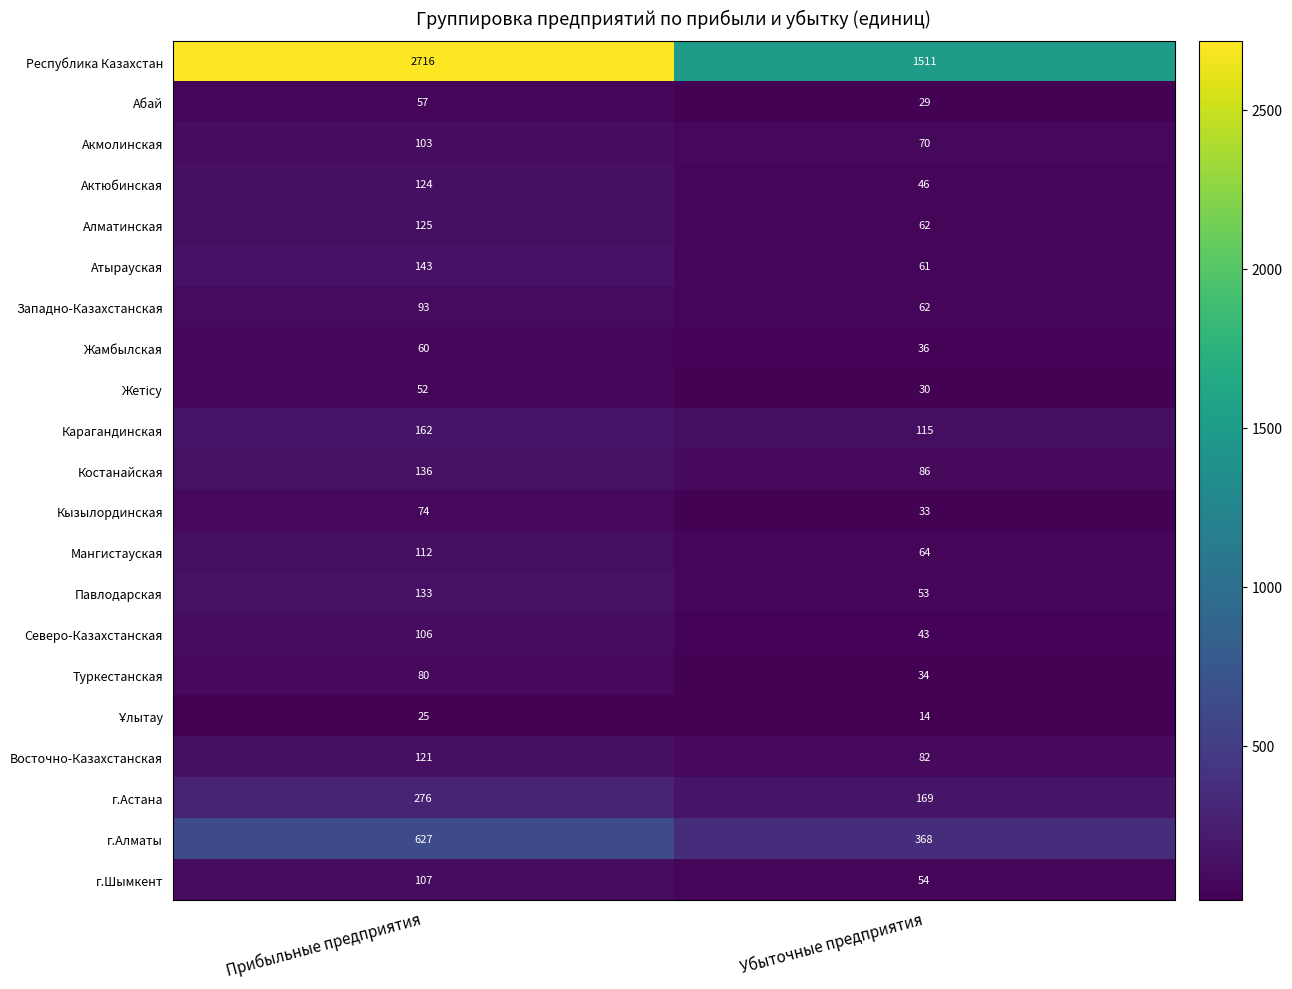

What is the sum of all Северо-Казахстанская values?

149